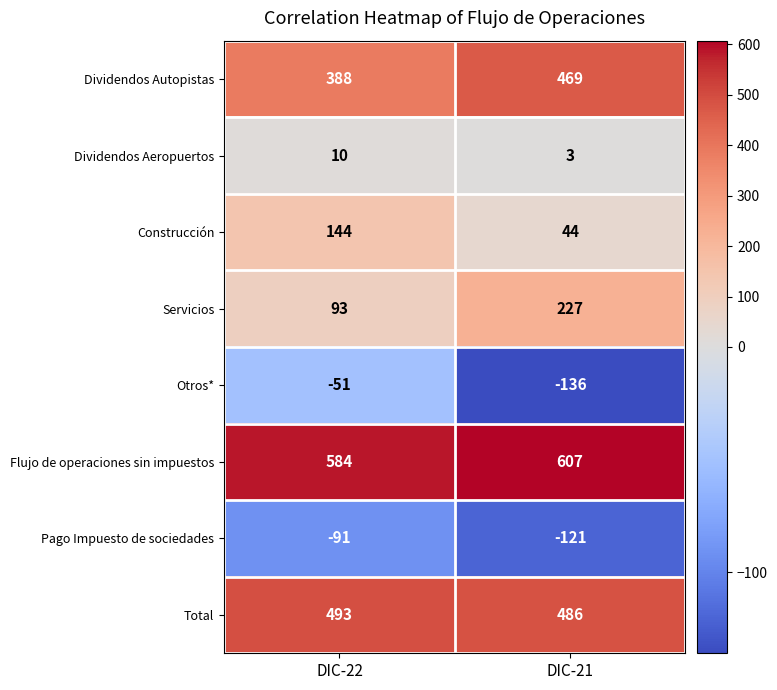

Reading right to left, extract all data points from this chart.

Dividendos Autopistas: DIC-21=469	DIC-22=388
Dividendos Aeropuertos: DIC-21=3	DIC-22=10
Construcción: DIC-21=44	DIC-22=144
Servicios: DIC-21=227	DIC-22=93
Otros*: DIC-21=-136	DIC-22=-51
Flujo de operaciones sin impuestos: DIC-21=607	DIC-22=584
Pago Impuesto de sociedades: DIC-21=-121	DIC-22=-91
Total: DIC-21=486	DIC-22=493